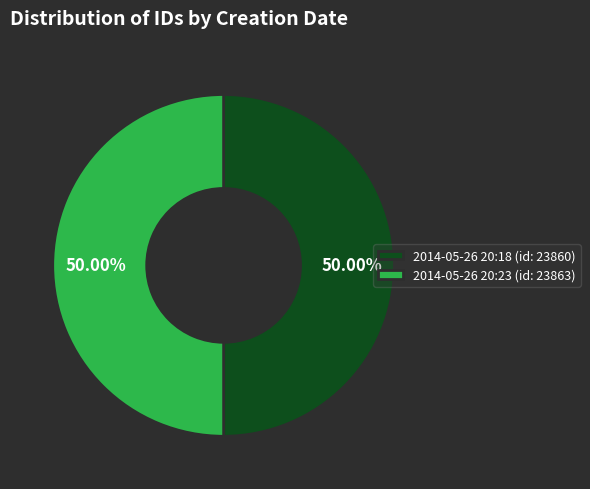

What is the ratio of the value at 2014-05-26 20:23 (id: 23863) to the value at 2014-05-26 20:18 (id: 23860)?

1.0